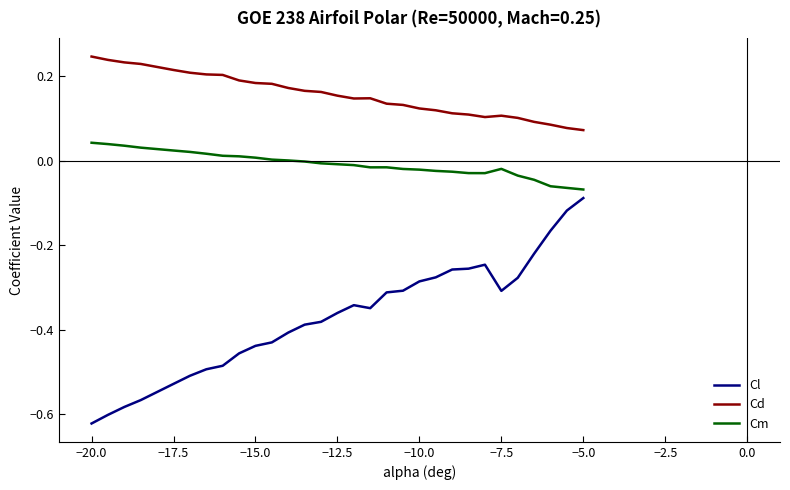

Which series has the largest total across all categories?

Cd